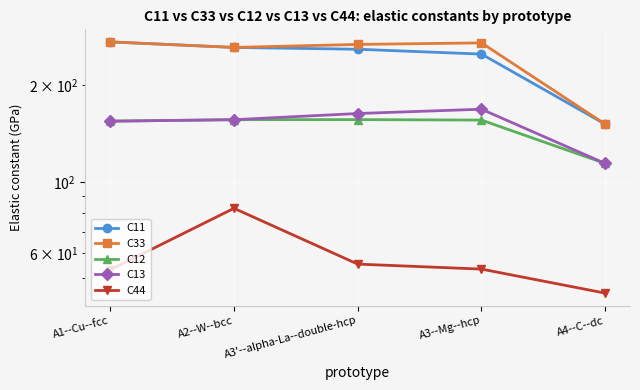

At which category is the sum across all series the highest?

A2--W--bcc